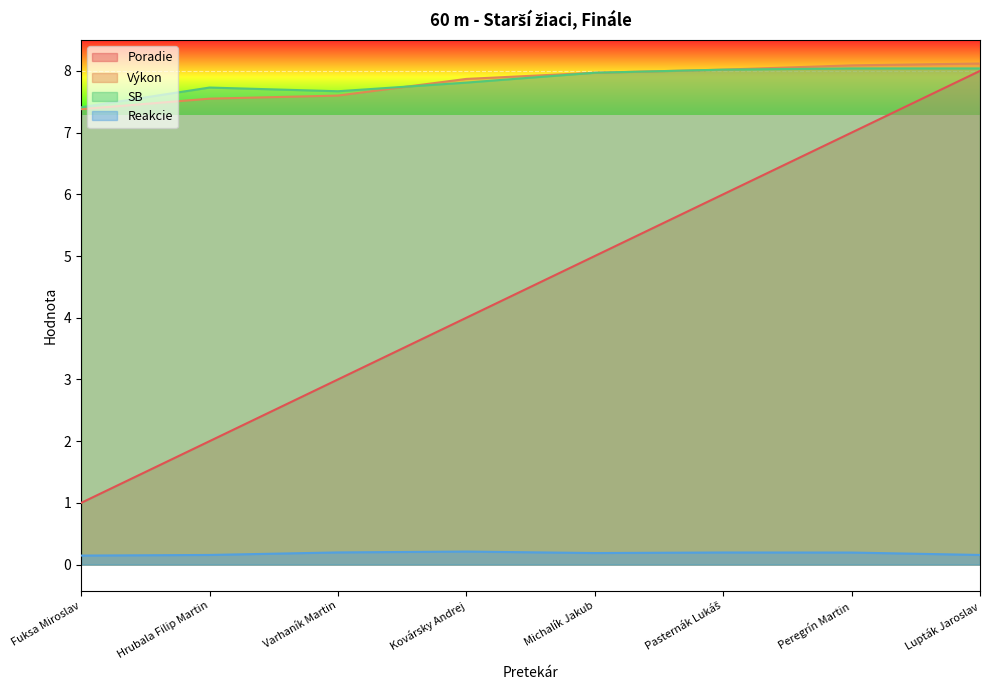

Reading left to right, list all the values displayed in this chart.

Poradie: 1.0	2.0	3.0	4.0	5.0	6.0	7.0	8.0
Výkon: 7.4	7.5	7.6	7.9	8.0	8.0	8.1	8.1
Reakcie: 0.1	0.2	0.2	0.2	0.2	0.2	0.2	0.2
SB: 7.4	7.7	7.7	7.8	8.0	8.0	8.0	8.0